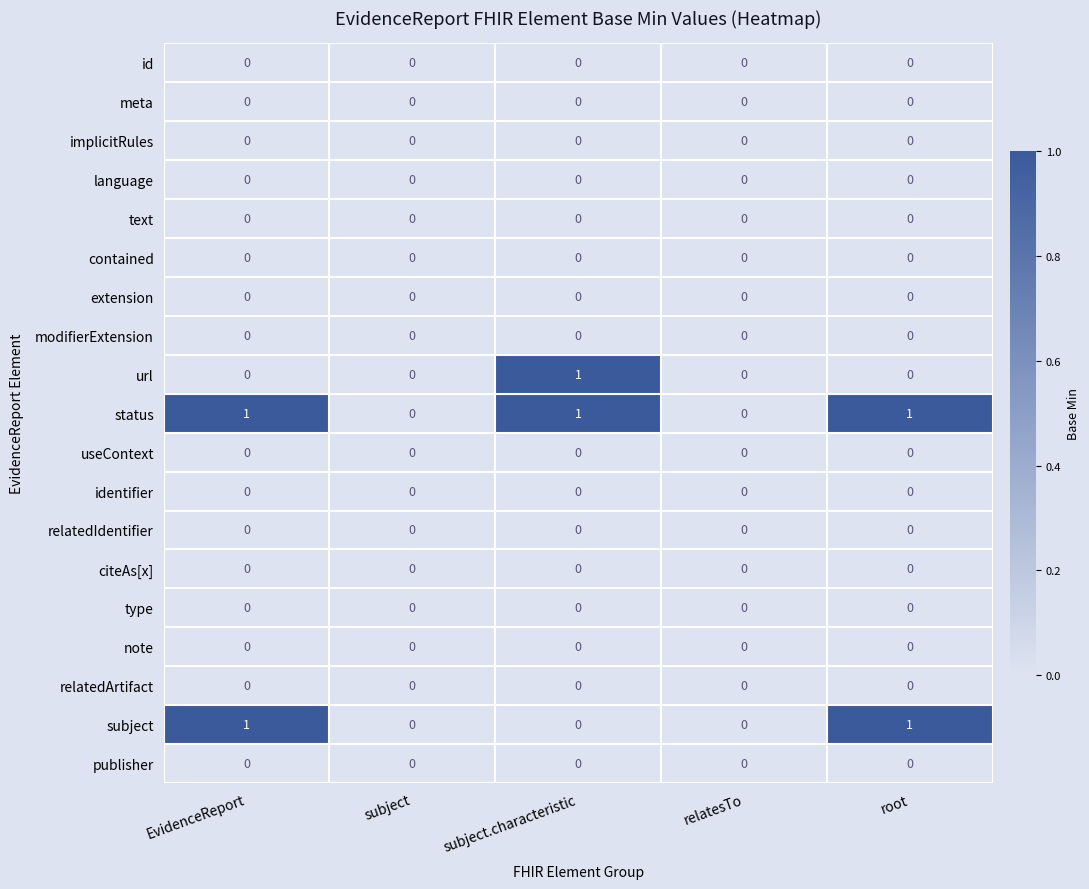

Which series has the largest total across all categories?

status